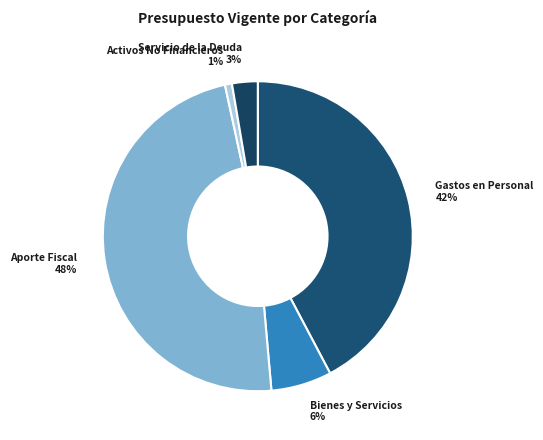

Combined, do Bienes y Servicios and Aporte Fiscal account for over 50%?

Yes